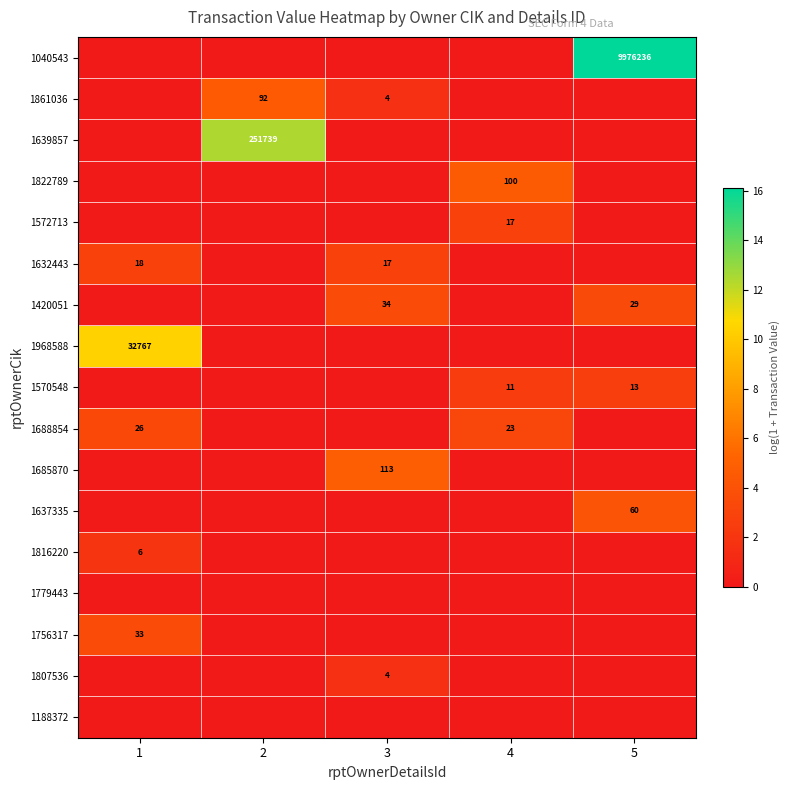

The 1688854 series shows 26 at 1. True or false?

True